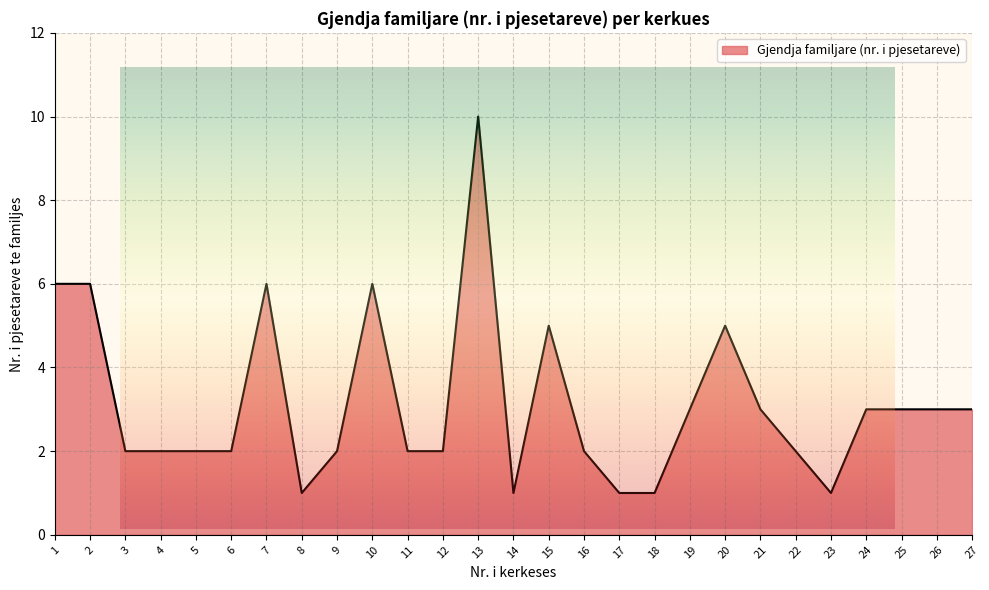

What value does the data have at 26?

3